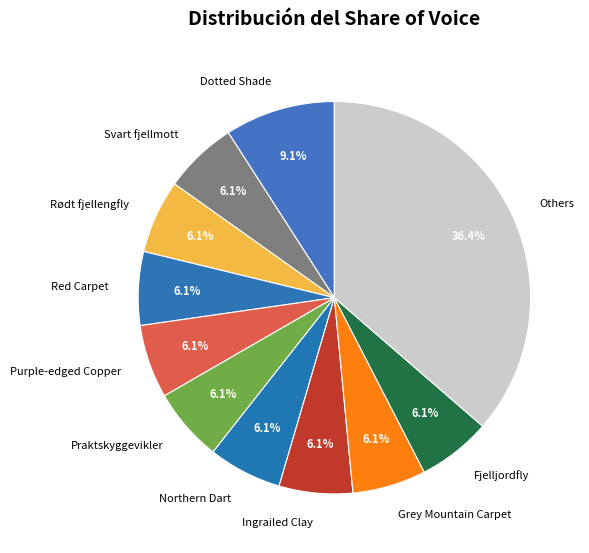

Which slice is the largest?

Others